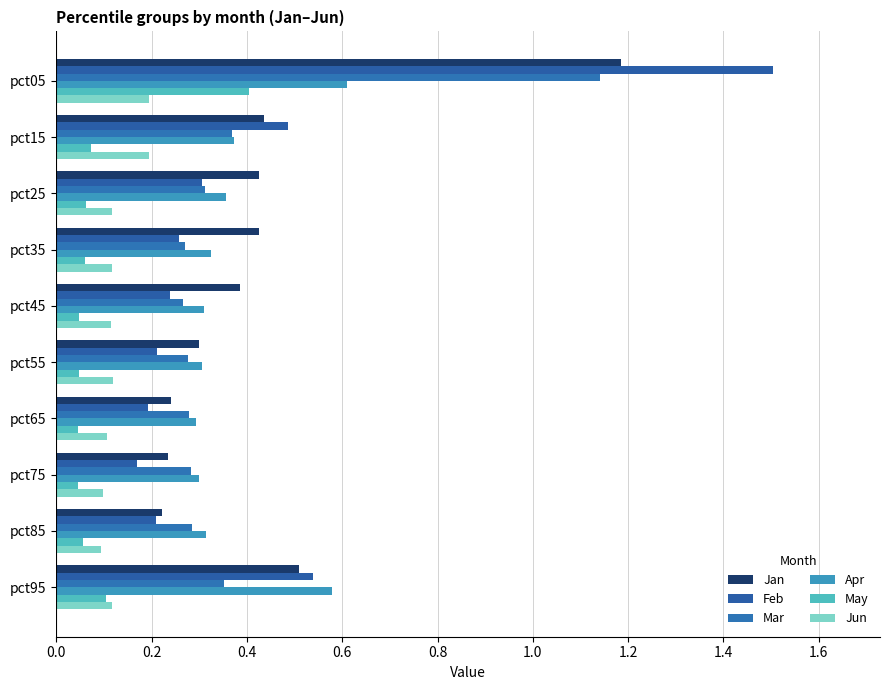

How many distinct data groups are displayed?

6